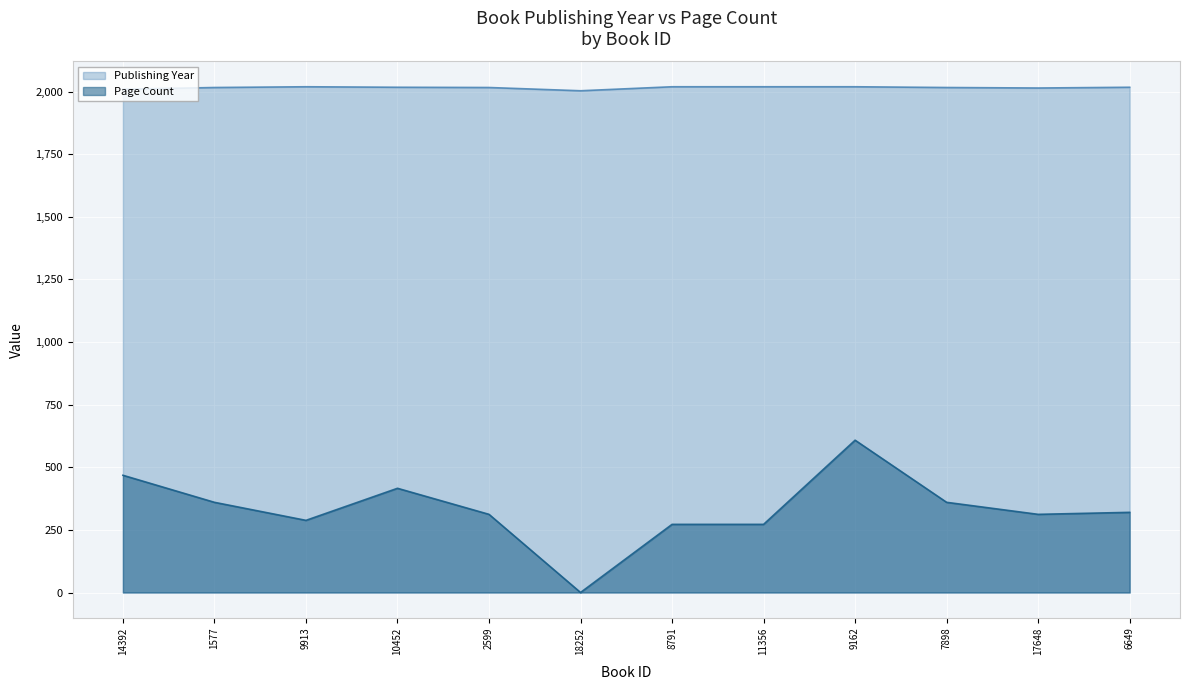

Is it true that Page Count equals 169 at 2599?

False